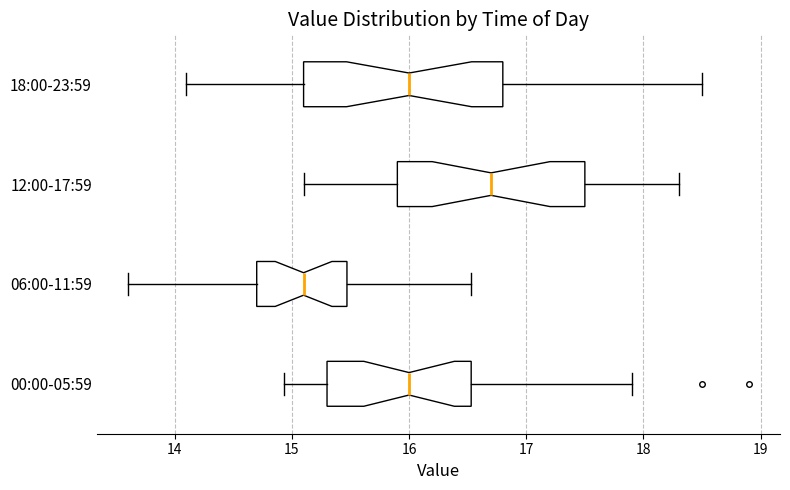

Reading bottom to top, read every box against the x-axis: the position of its median line, the range the box covers, and the ends of its whiskers. The values are not printed on the chart, so give them approximately, as read against the axis.

00:00-05:59: median 16.0, box 15.3 to 16.5, whiskers 14.9 to 17.9
06:00-11:59: median 15.1, box 14.7 to 15.5, whiskers 13.6 to 16.5
12:00-17:59: median 16.7, box 15.9 to 17.5, whiskers 15.1 to 18.3
18:00-23:59: median 16.0, box 15.1 to 16.8, whiskers 14.1 to 18.5